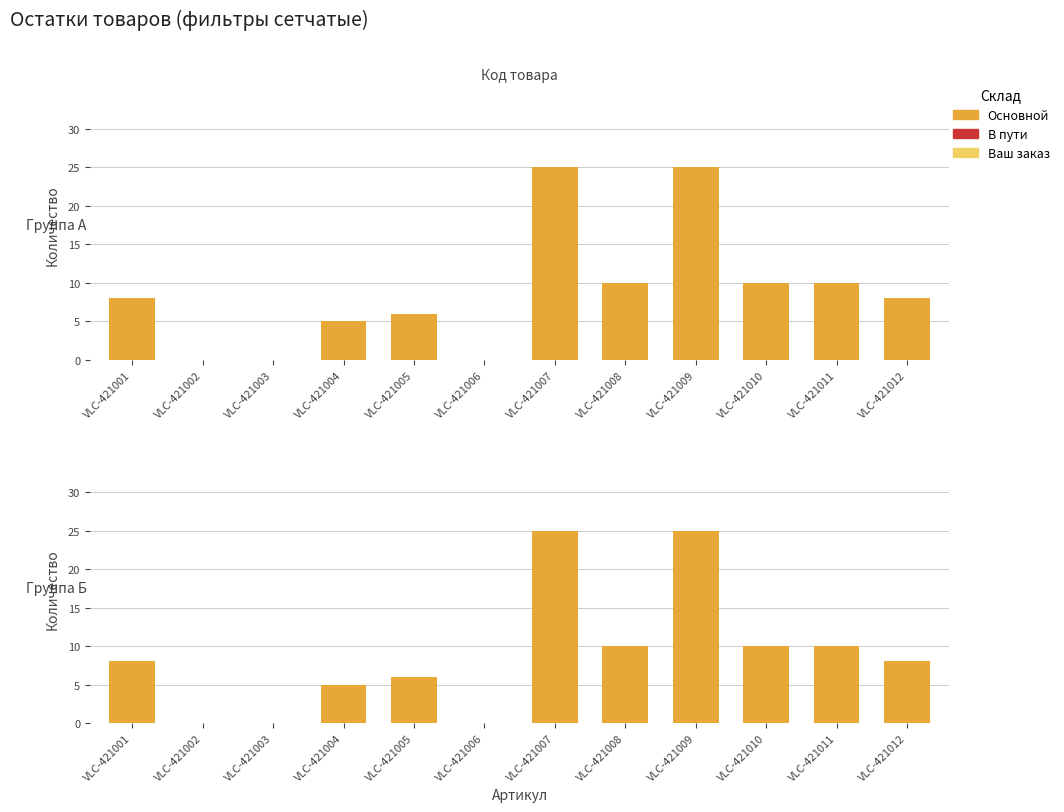

At which label does Основной first exceed 8?

VLC-421007